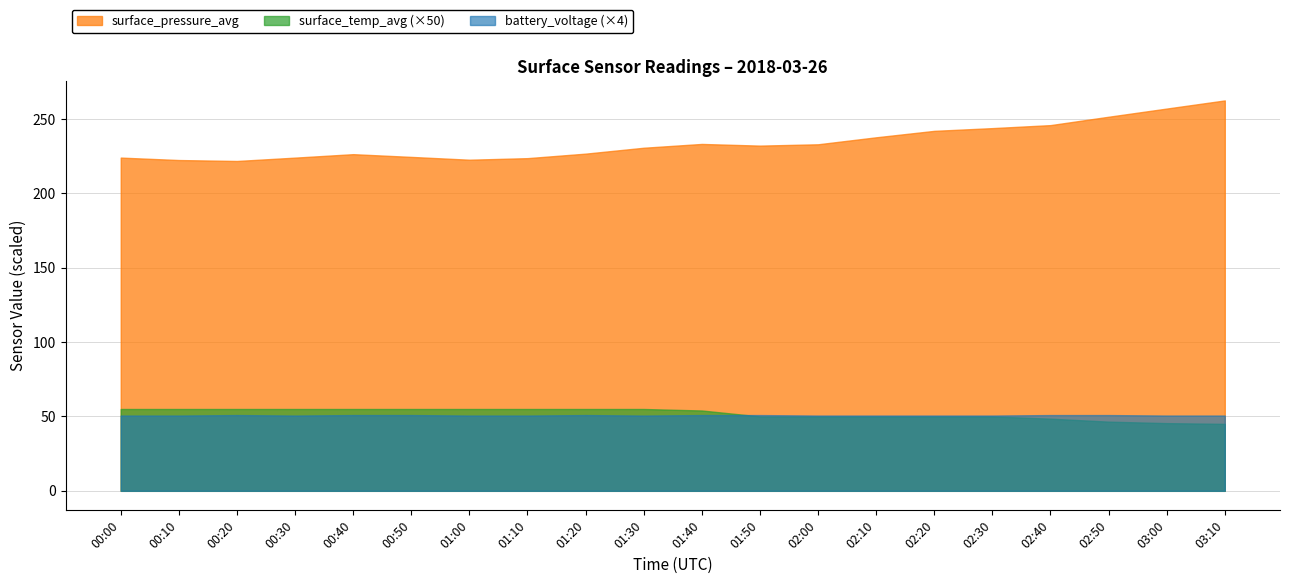

At which label does surface_temp_avg reach its peak?

00:00